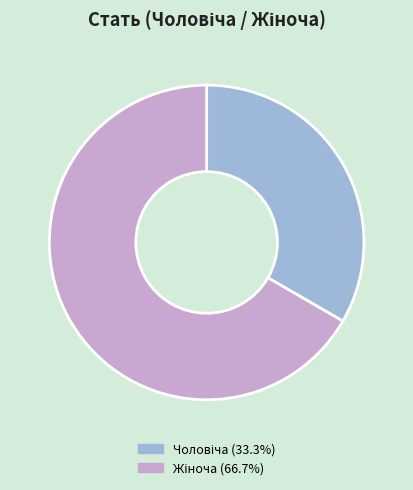

How many slices are in this pie chart?

2